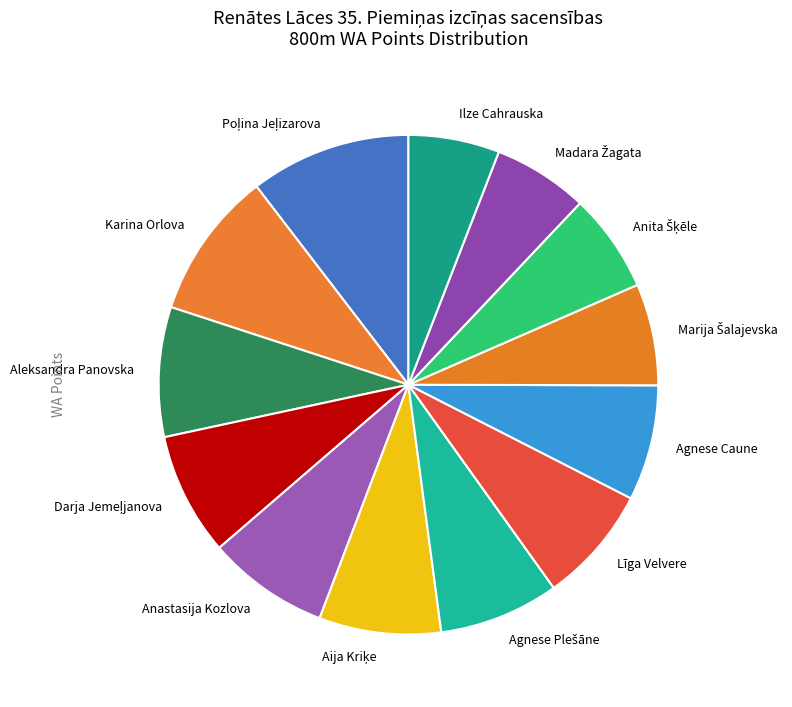

Is there a majority slice in this chart?

No